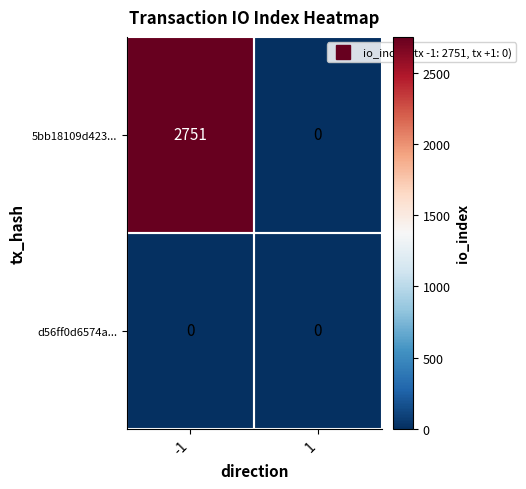

Between -1 and 1, which series saw the biggest shift?

5bb18109d423...